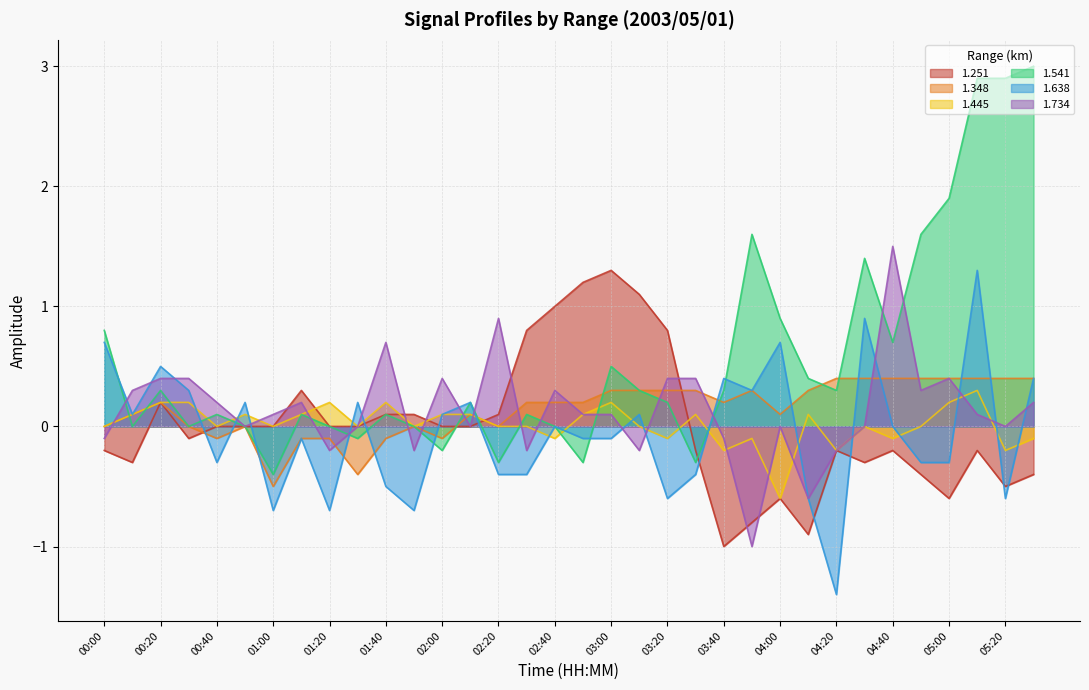

How many lines are shown in the chart?

6